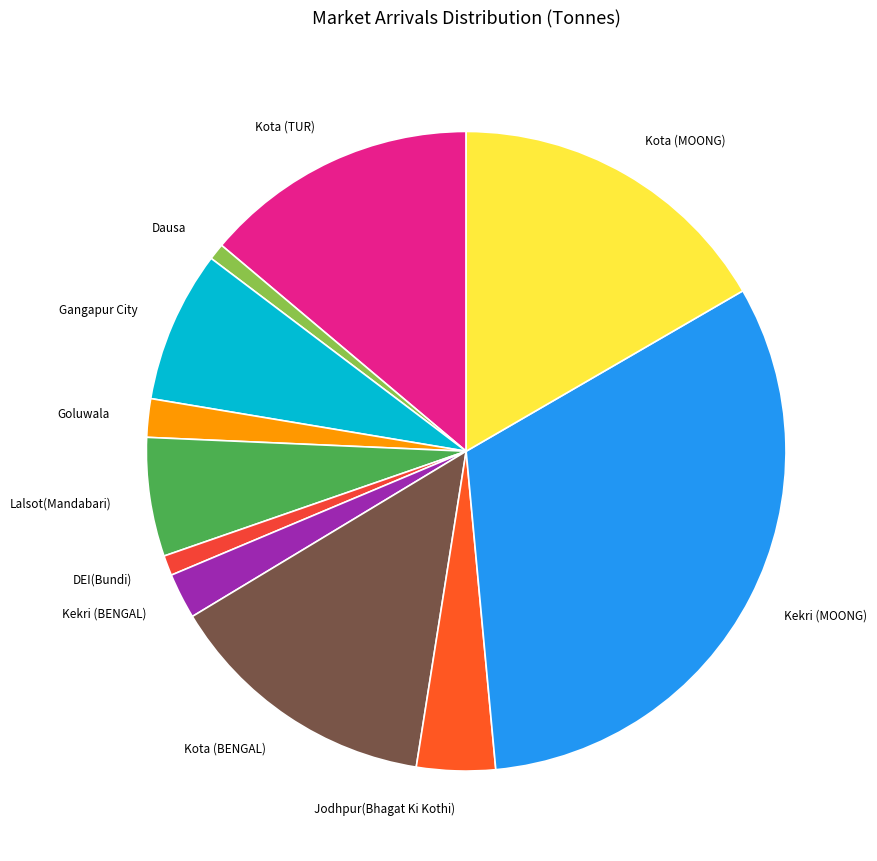

The Kota (TUR) slice represents 4% of the pie. True or false?

False